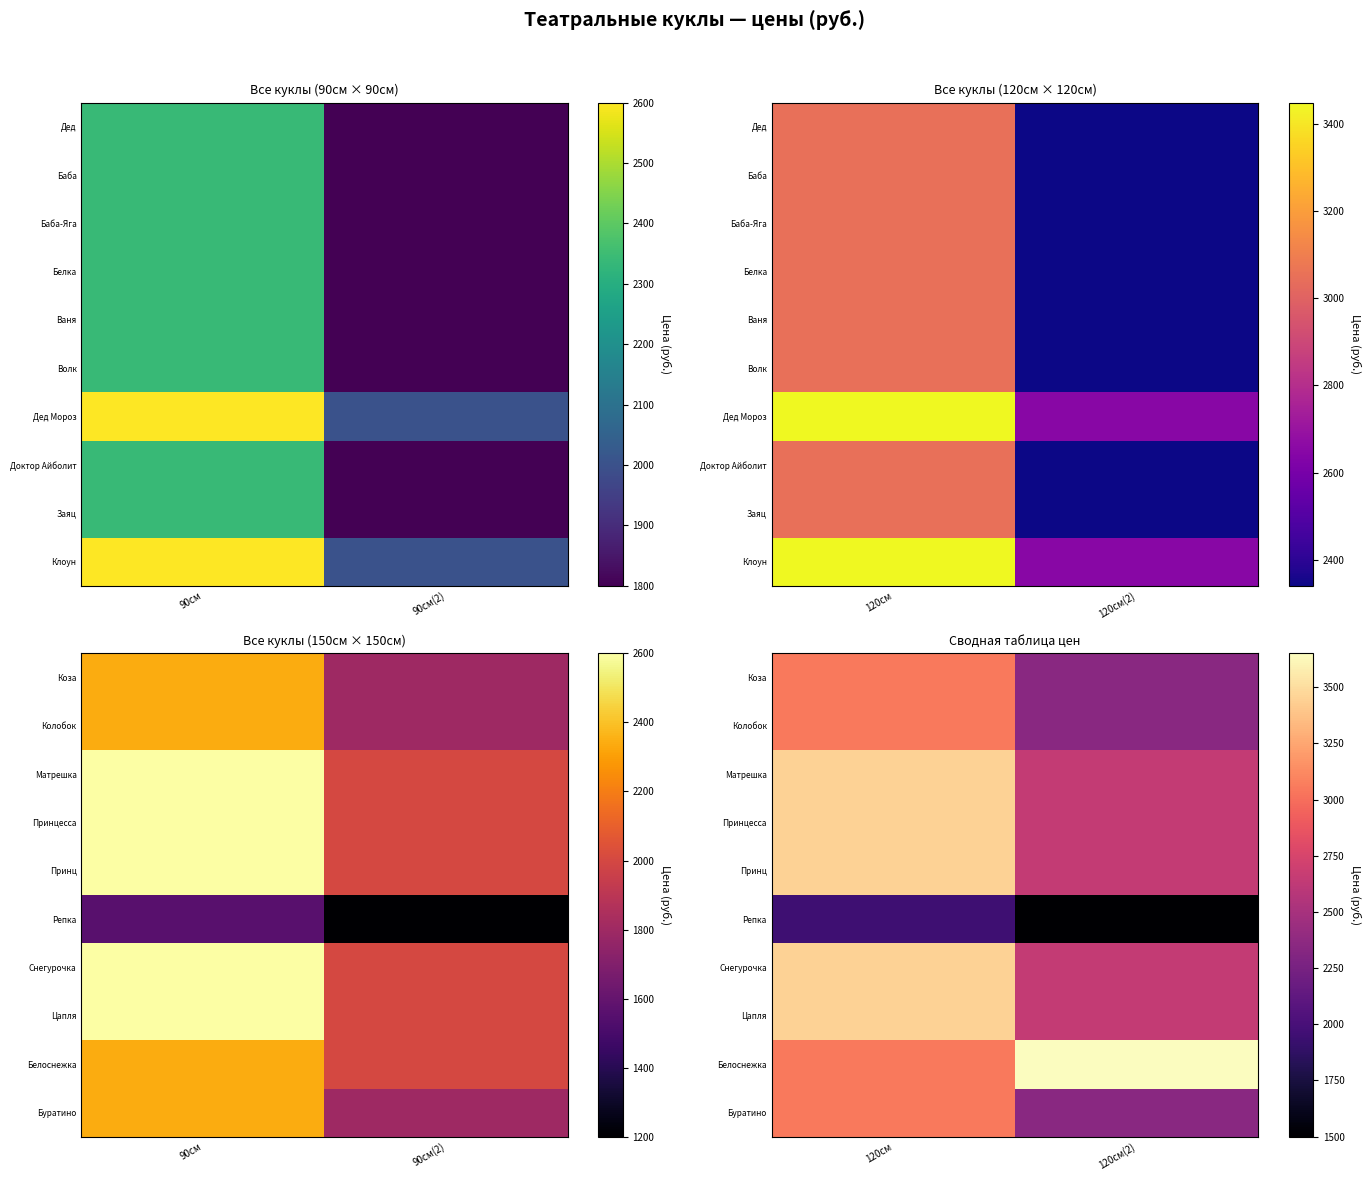

At which category is the sum across all series the highest?

120см